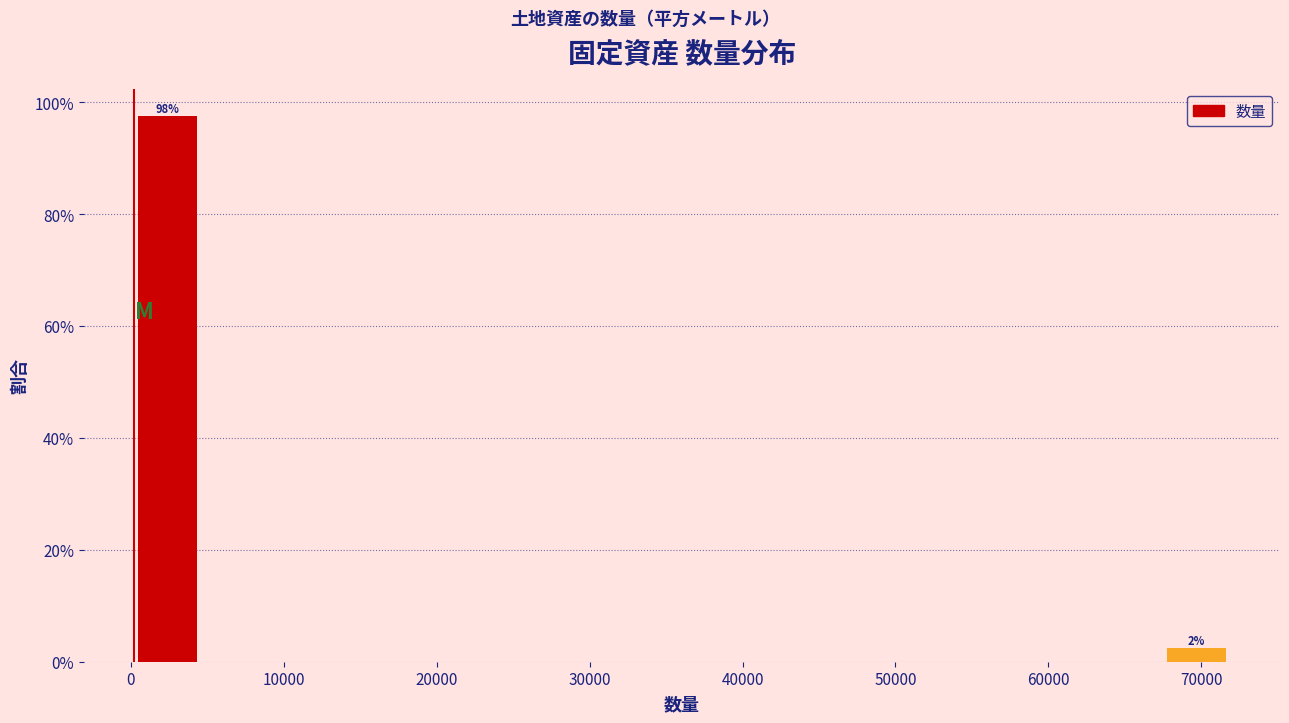

Which range on the x-axis has the tallest bar?

0 to 5000